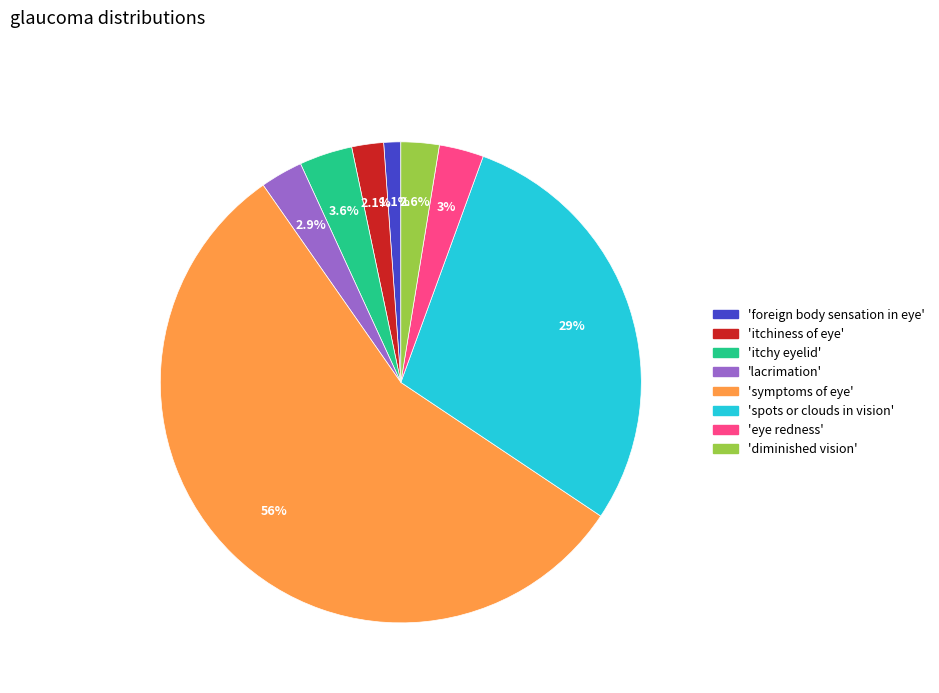

Is there any slice that represents more than half of the pie?

Yes